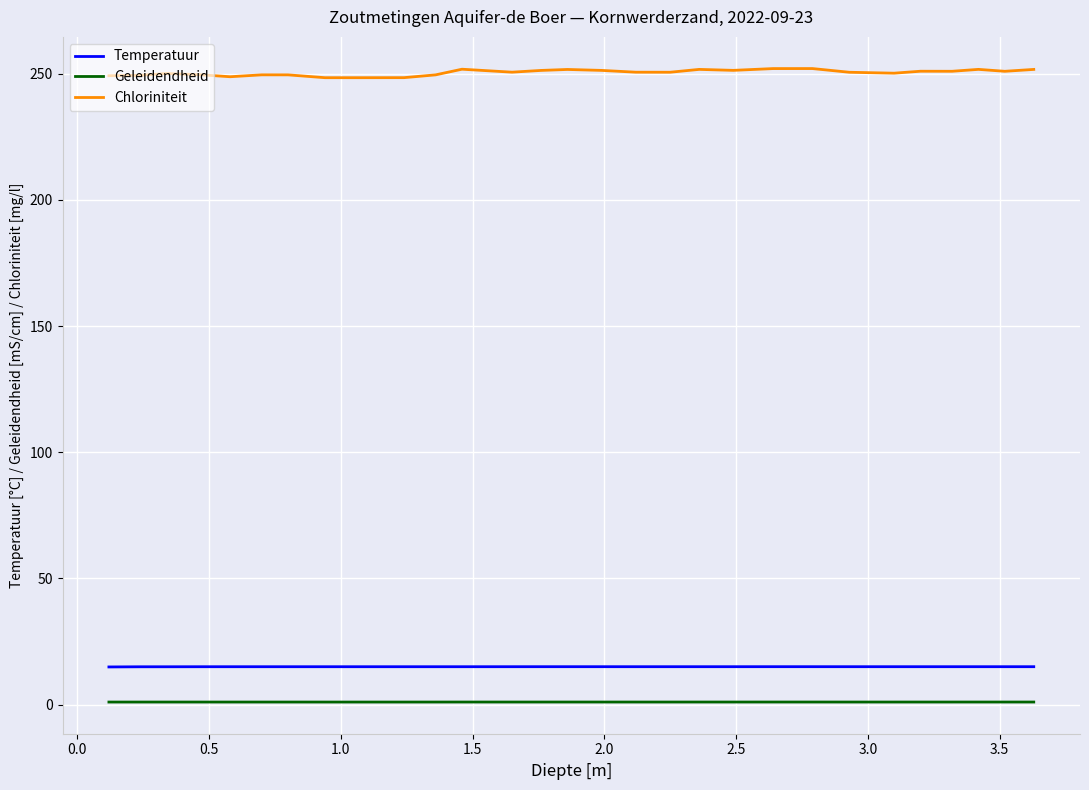

Which series has the largest range (max minus min)?

Chloriniteit